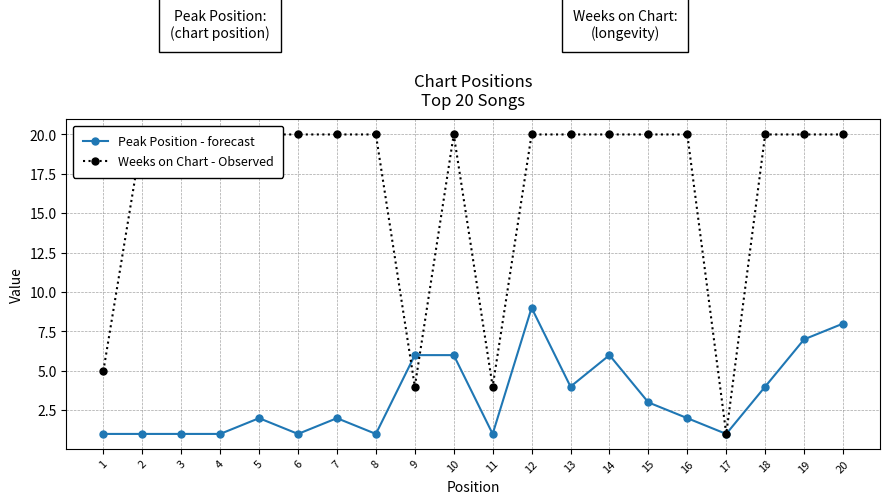

Which category has the lowest value across all series?

1